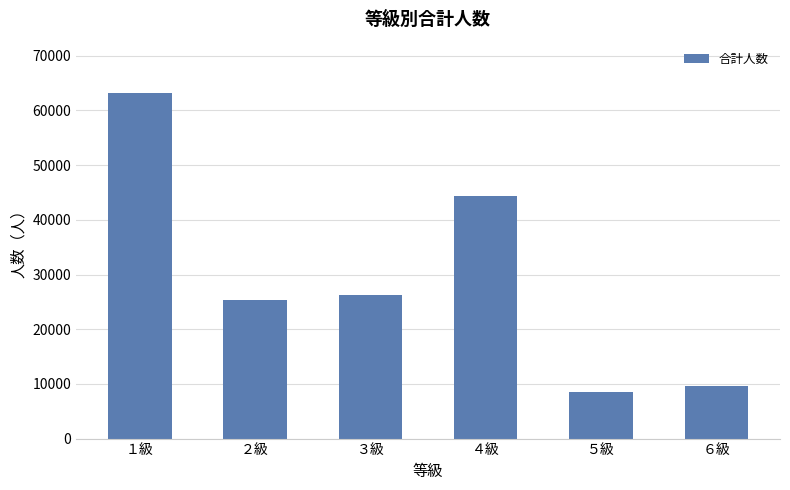

How many bars are there in total?

6